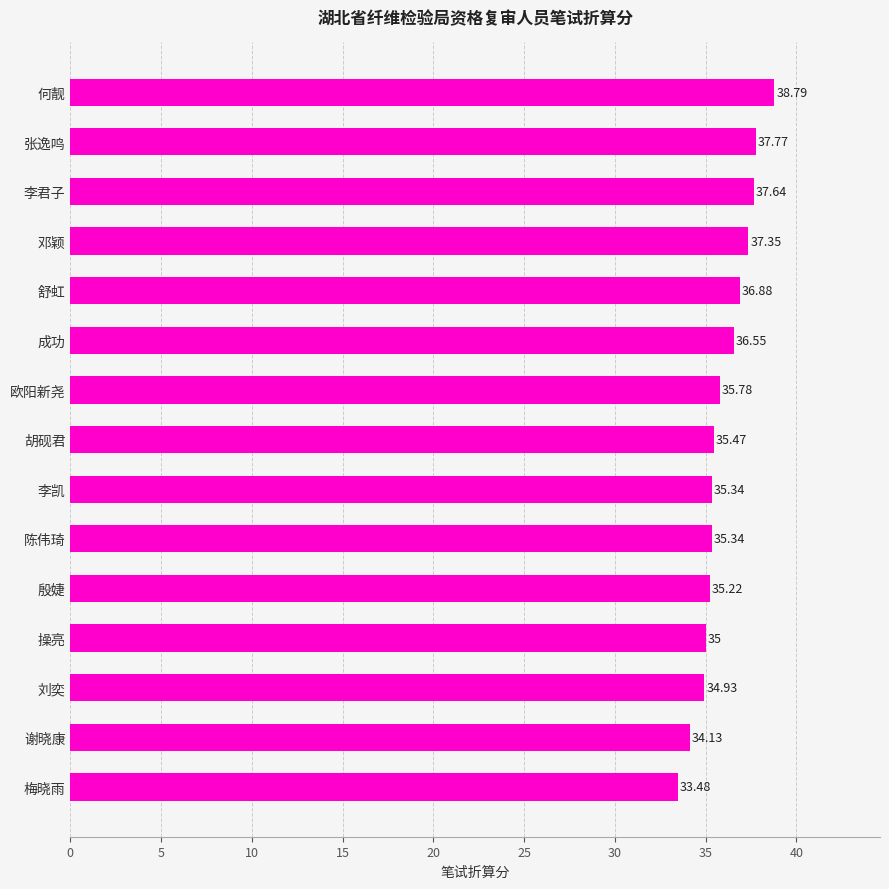

Are the bars grouped side by side (vs. stacked)?

No